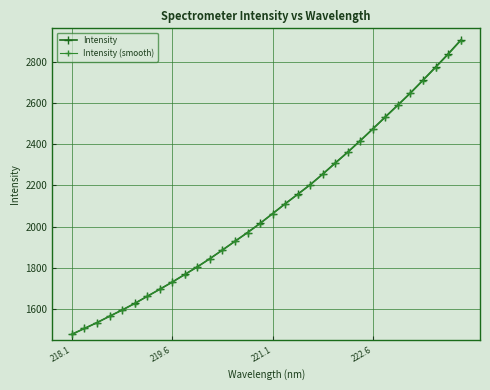

What is the value of the Intensity (smooth) point at the 8th from the left?

1694.6